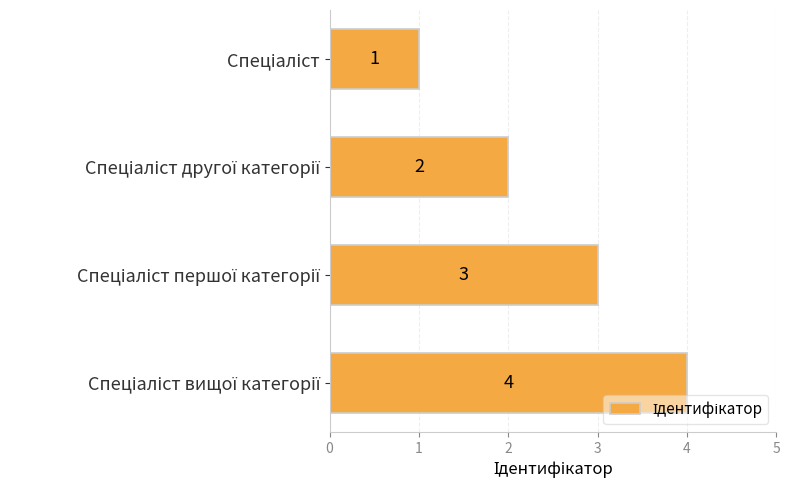

How many values are between 2 and 4?

3